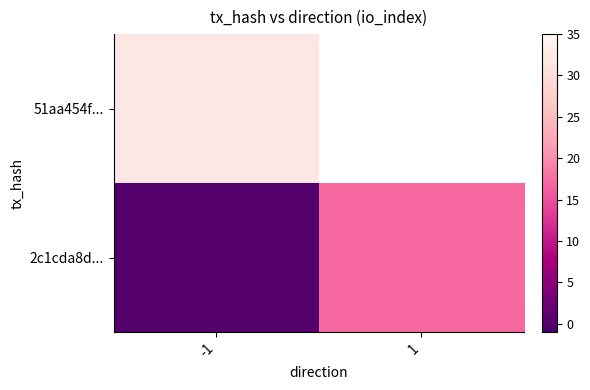

At how many categories does at least one series exceed 4?

2